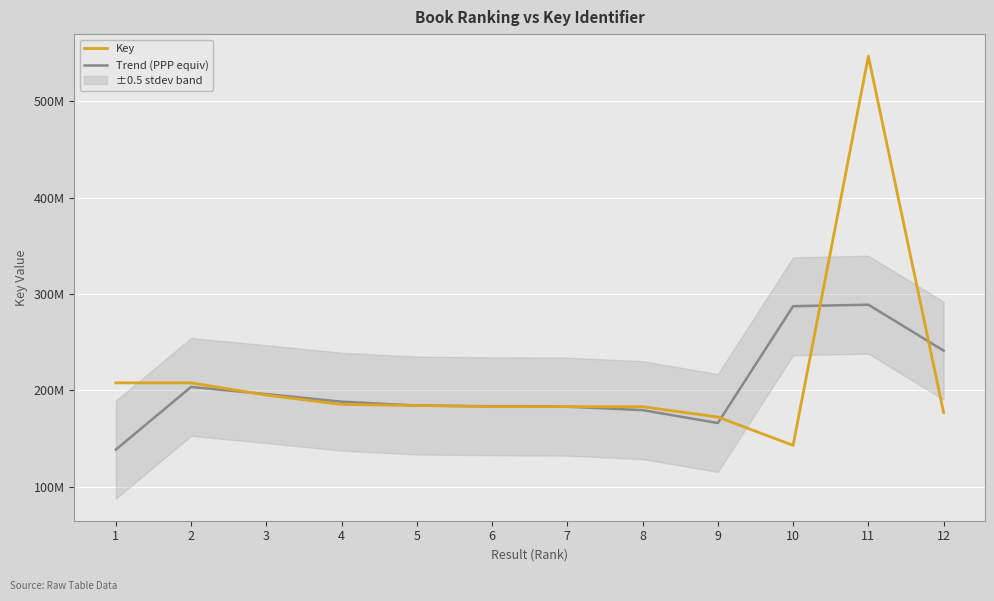

What is the average value of the Trend (PPP equiv) series?

203356851.4